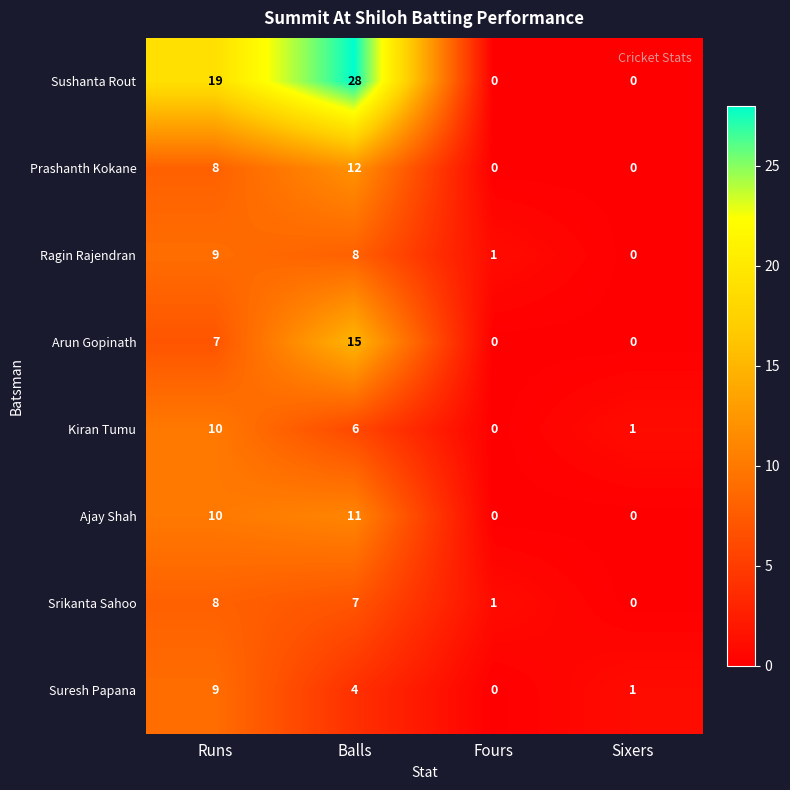

At which category is the sum across all series the highest?

Balls